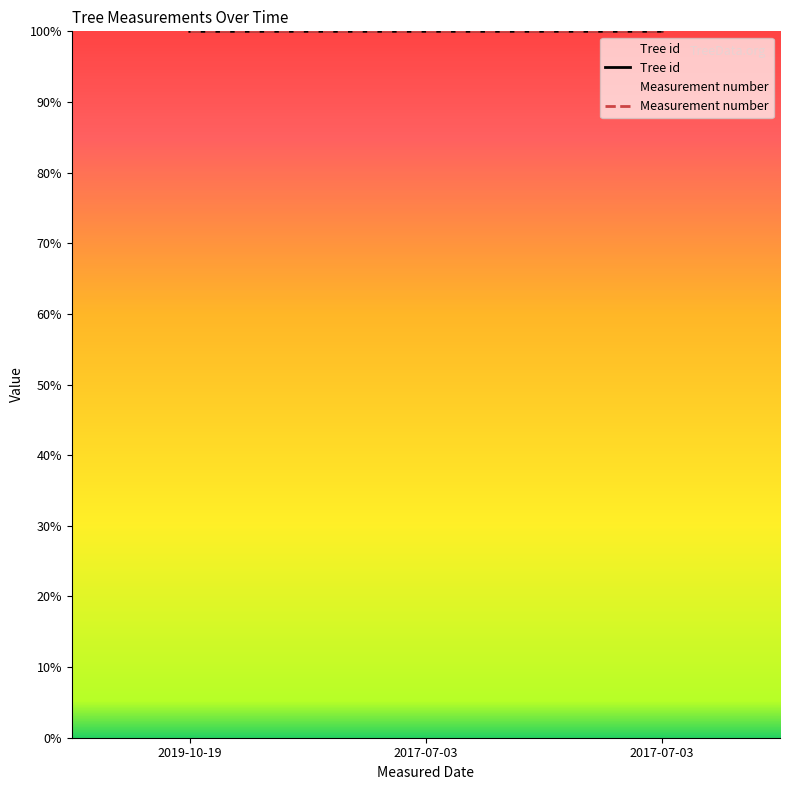

The chart shows a value of 100.0 at 2019-10-19. True or false?

True